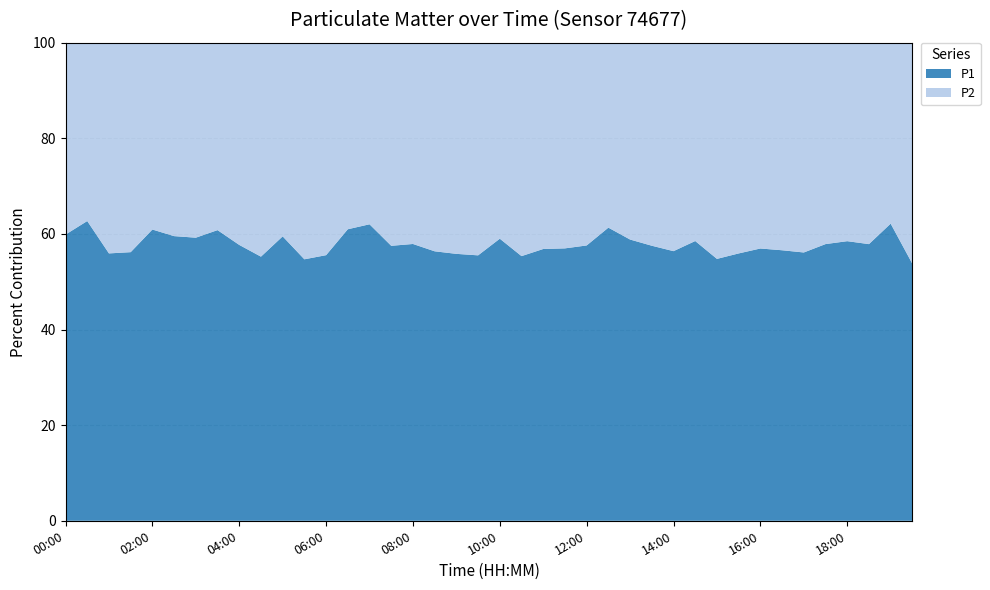

What is the highest value of the P1 series?

62.7